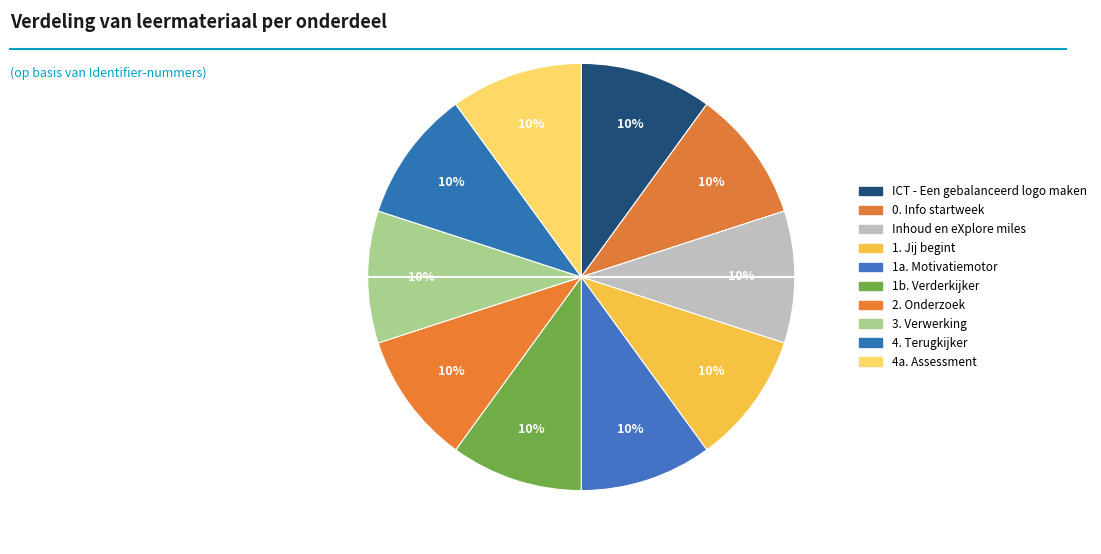

Is there any slice that represents more than half of the pie?

No